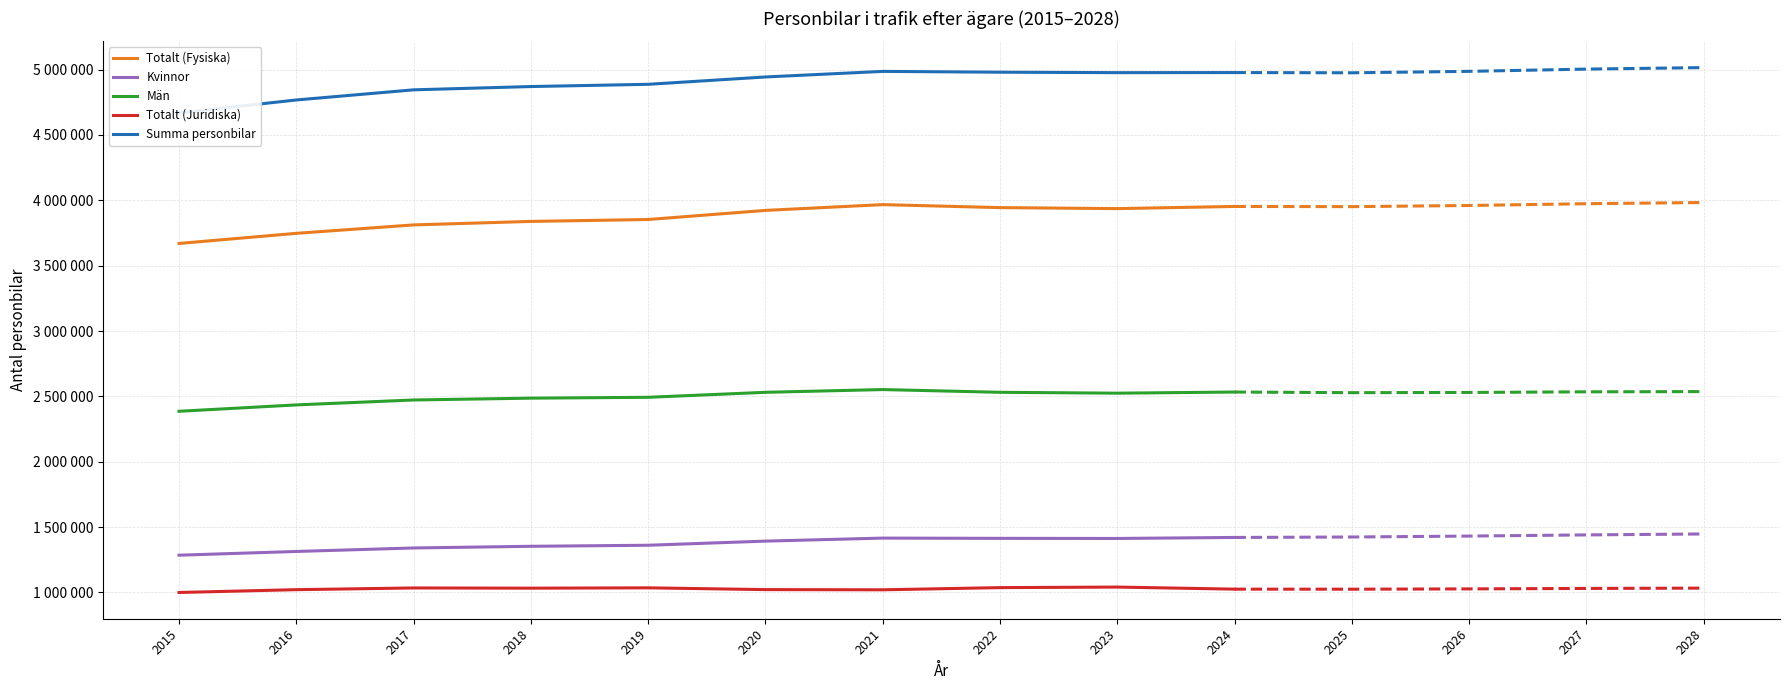

What is the highest value of the Män series?

2551941